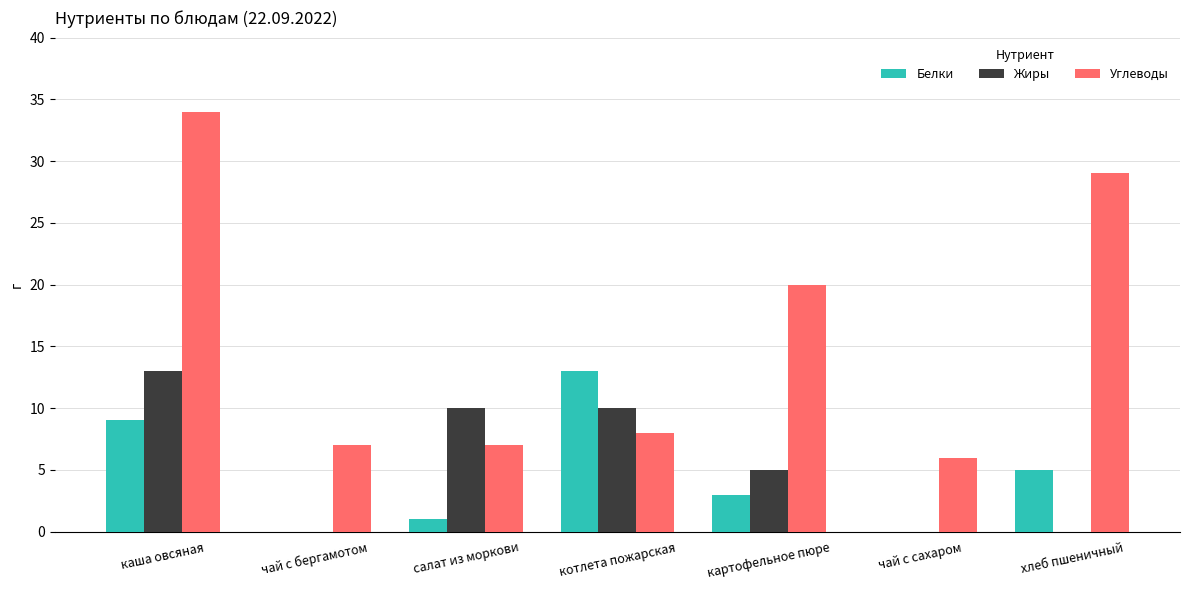

At which category is the sum across all series the highest?

каша овсяная